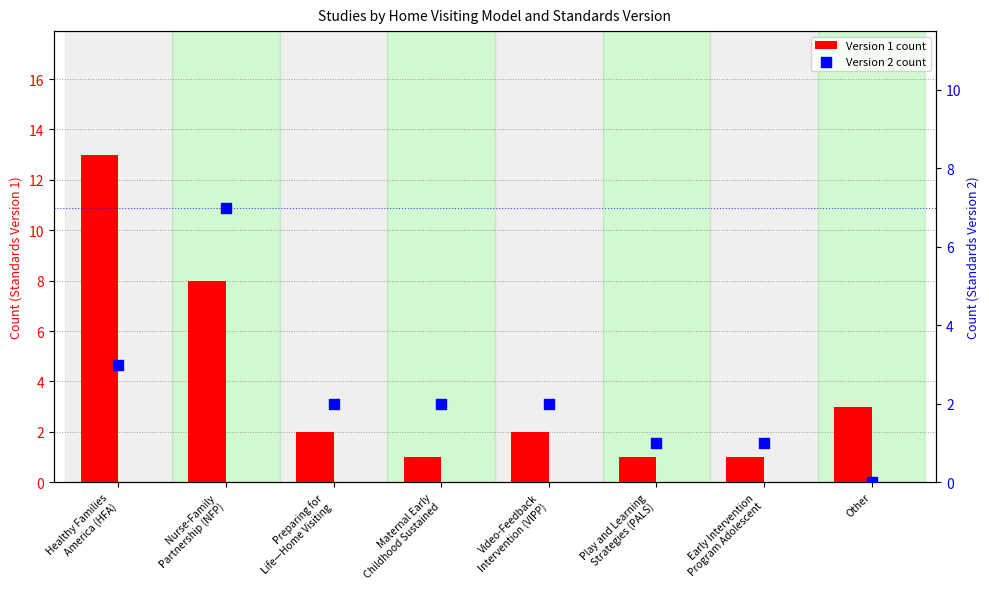

Which series reaches the maximum Y coordinate?

Version 1 count